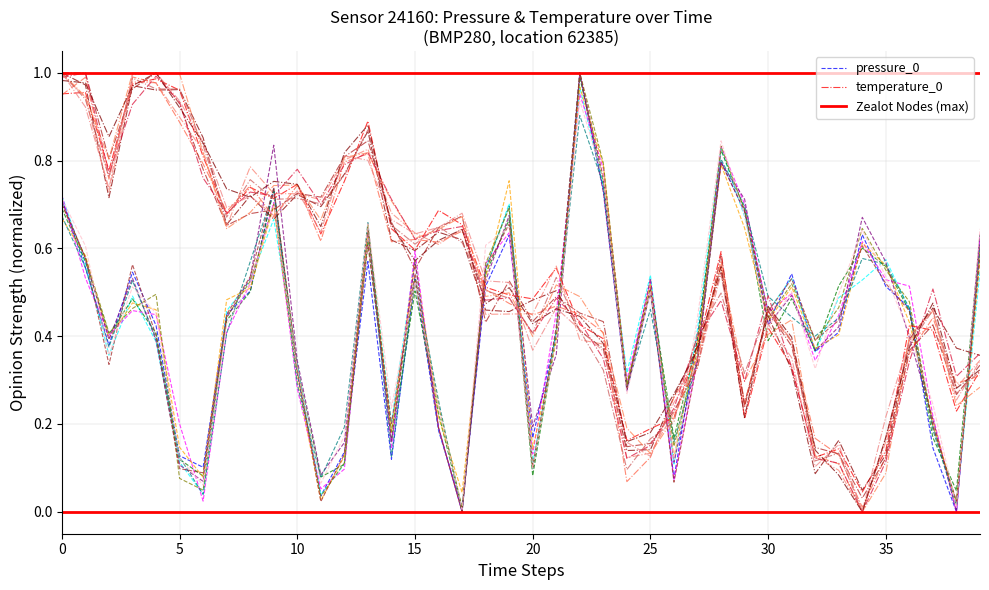

What is the greatest value displayed?

1.0